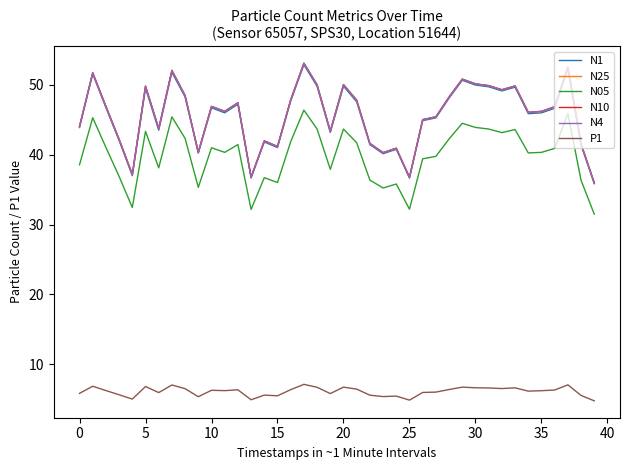

Which series has the largest range (max minus min)?

N10